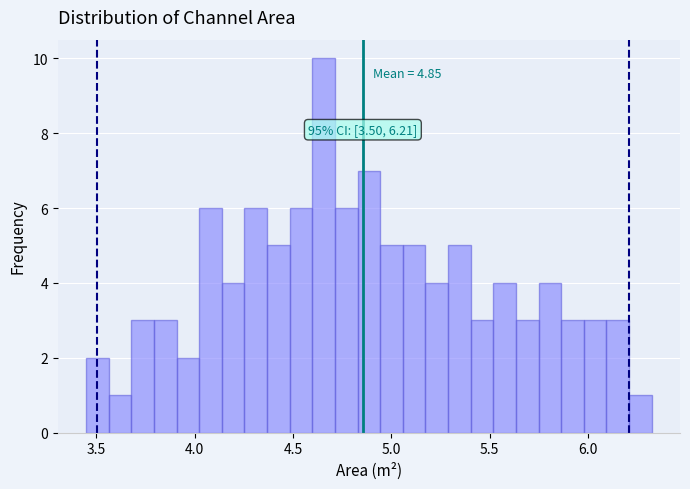

Around what value on the x-axis is the tallest bar? Give the approximate position of its centre, as read against the axis.

4.65